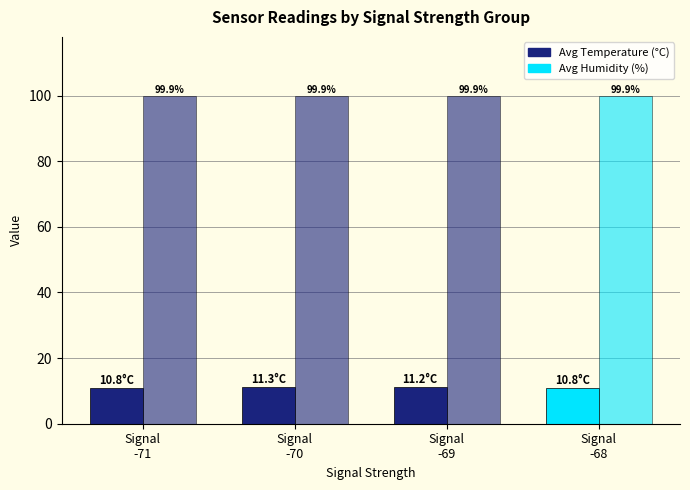

Which series changed the most between Signal
-69 and Signal
-68?

Avg Temperature (°C)